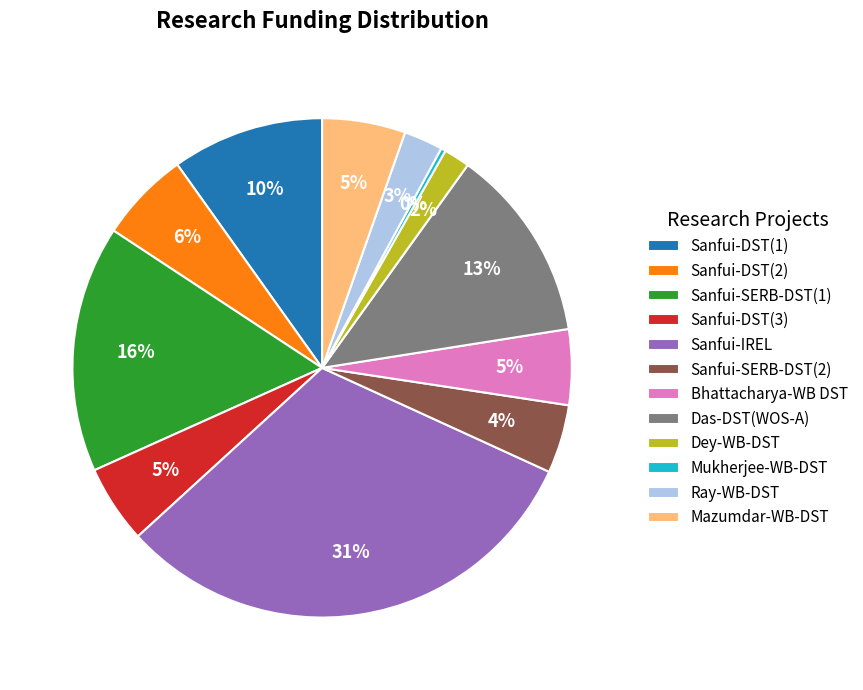

Does Mukherjee-WB-DST represent more than half of the total?

No